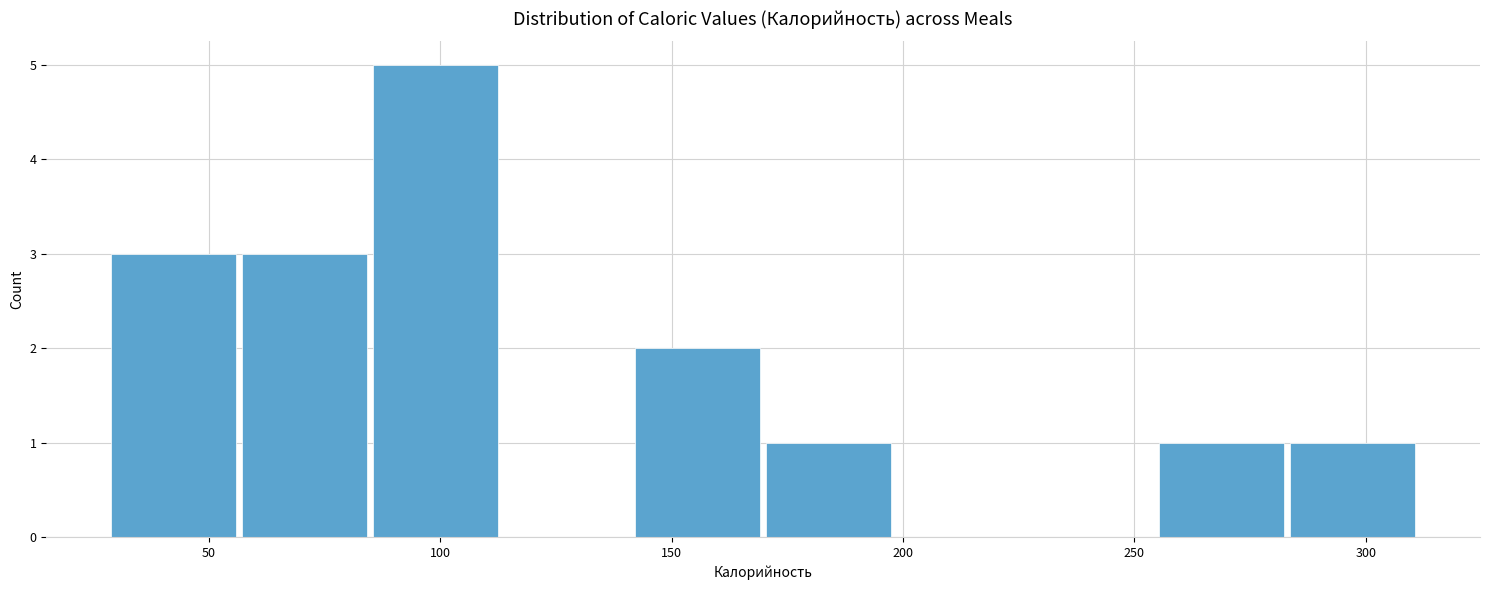

Over which range of the x-axis is the bar tallest?

85 to 115